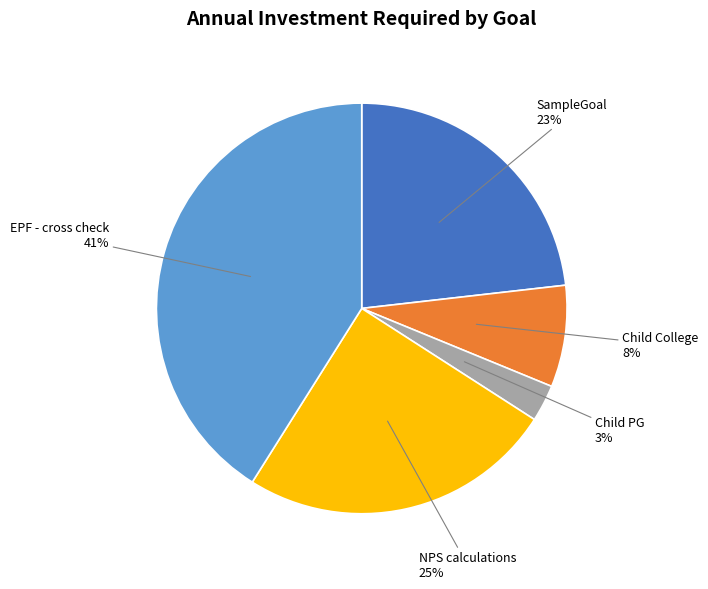

How many segments does this pie chart have?

5